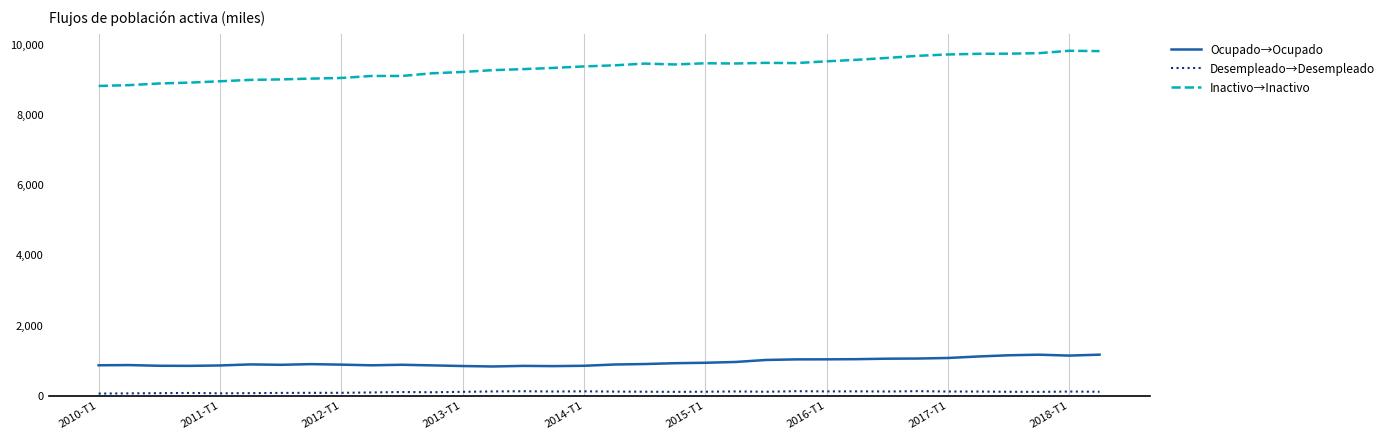

True or false: Desempleado→Desempleado and Ocupado→Ocupado cross at least once.

False